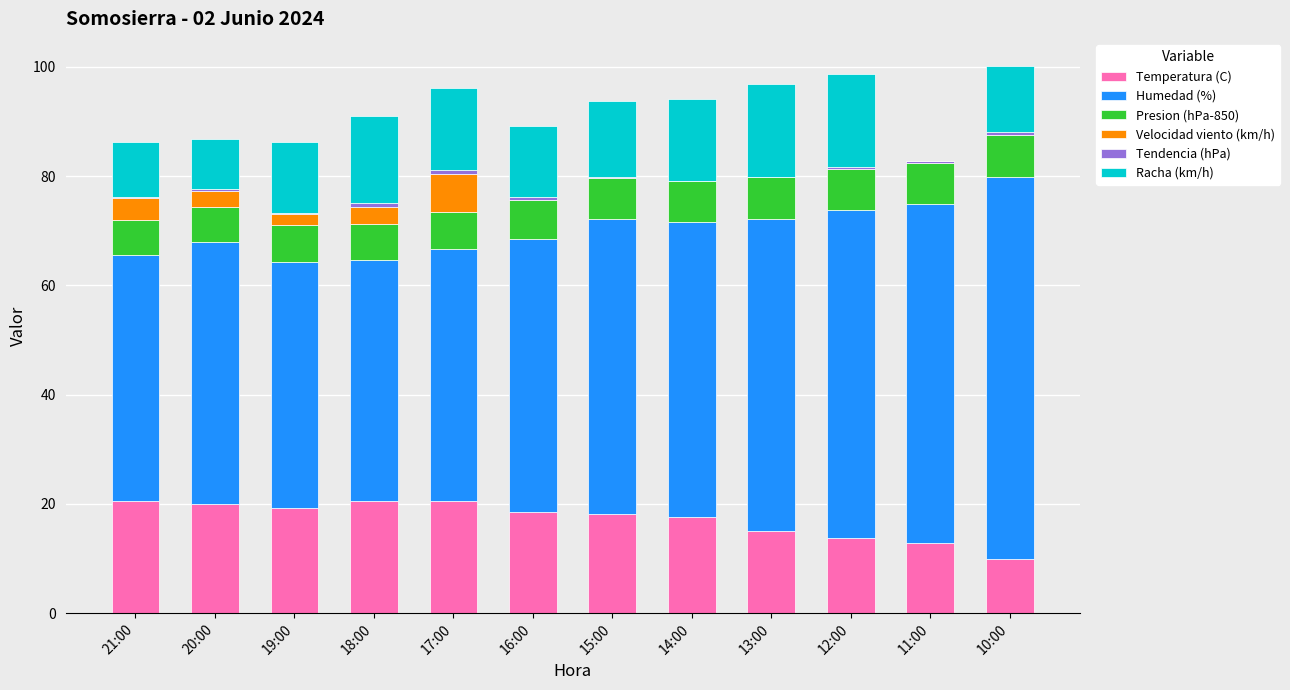

The Temperatura (C) series shows 15.1 at 13:00. True or false?

True